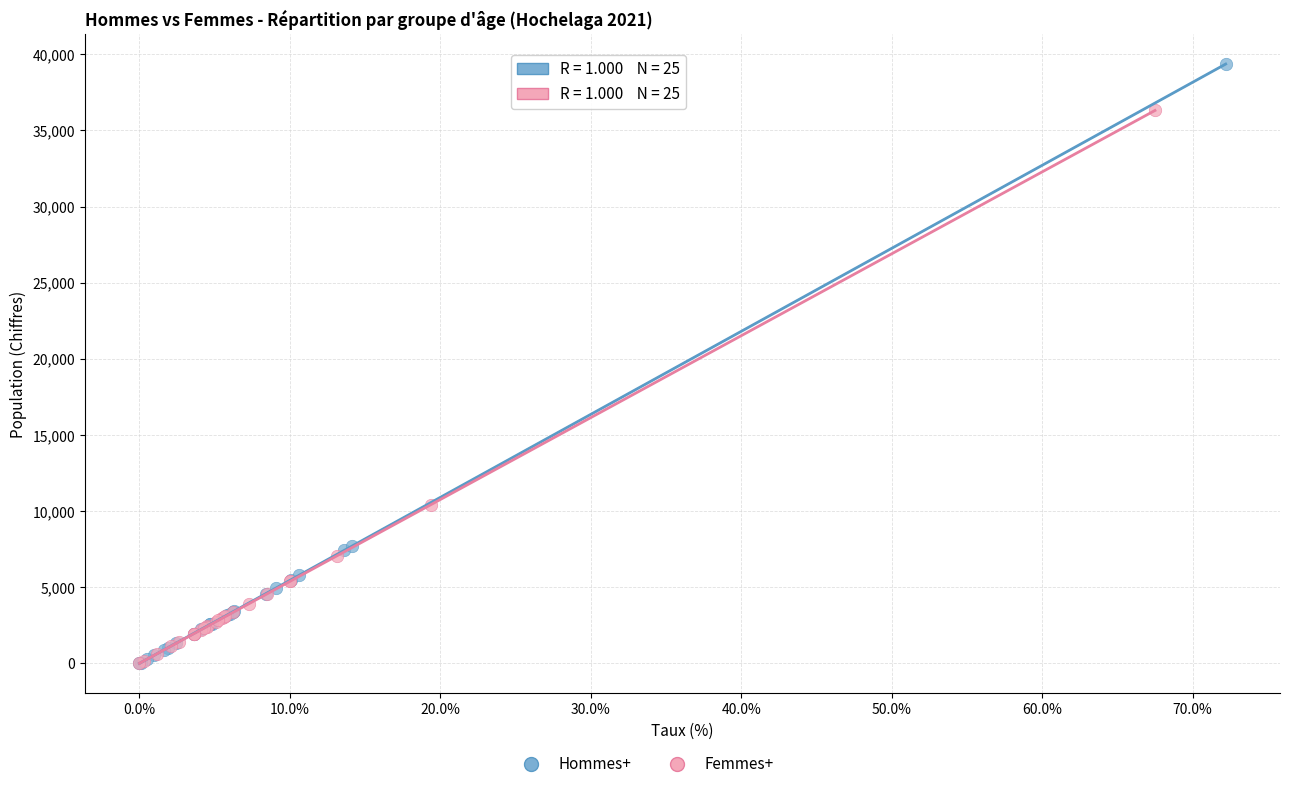

Which series has the widest spread of Y values?

Hommes+